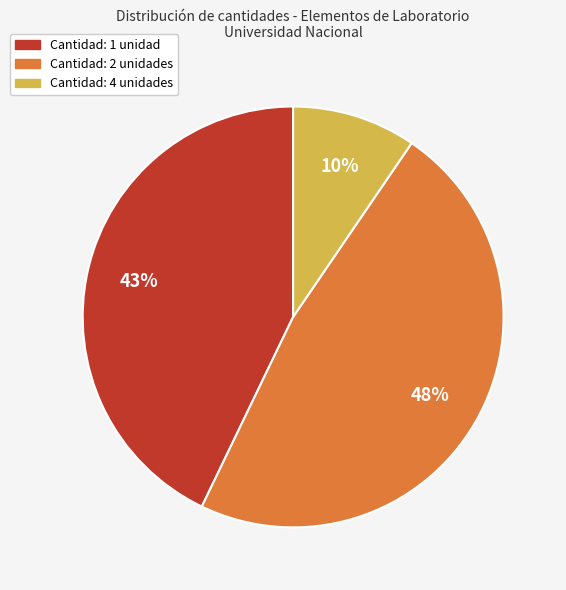

Does any single category account for the majority?

No